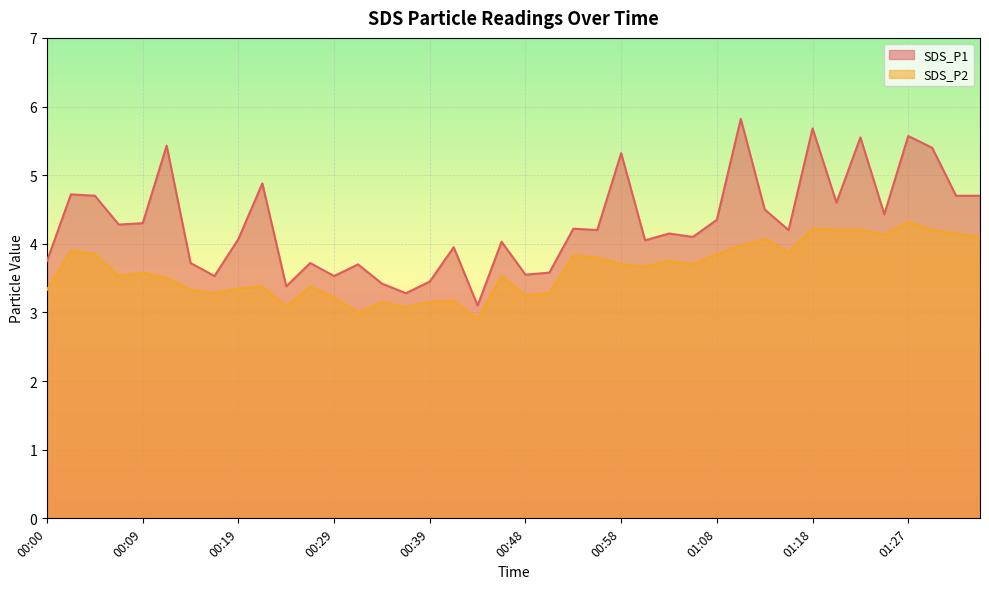

Where is SDS_P2 nearest to the value 3?

00:31